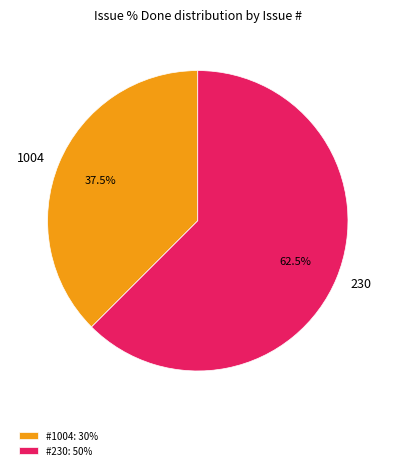

What is the largest slice in the pie chart?

230